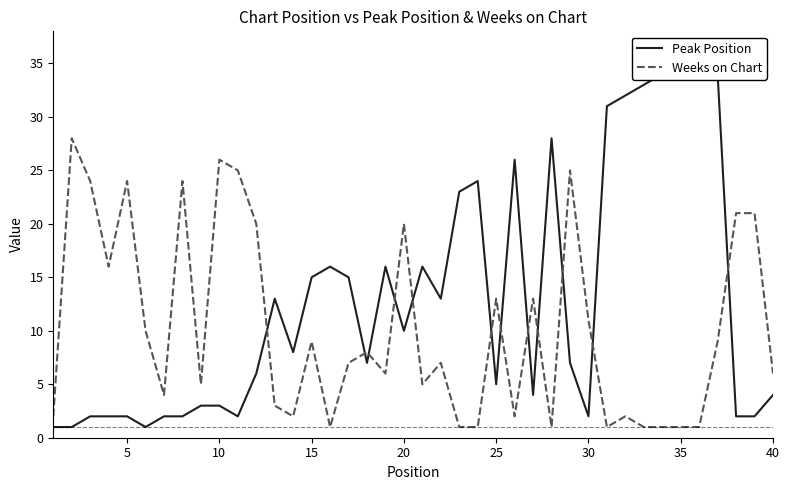

The Weeks on Chart series shows 4 at 30. True or false?

False